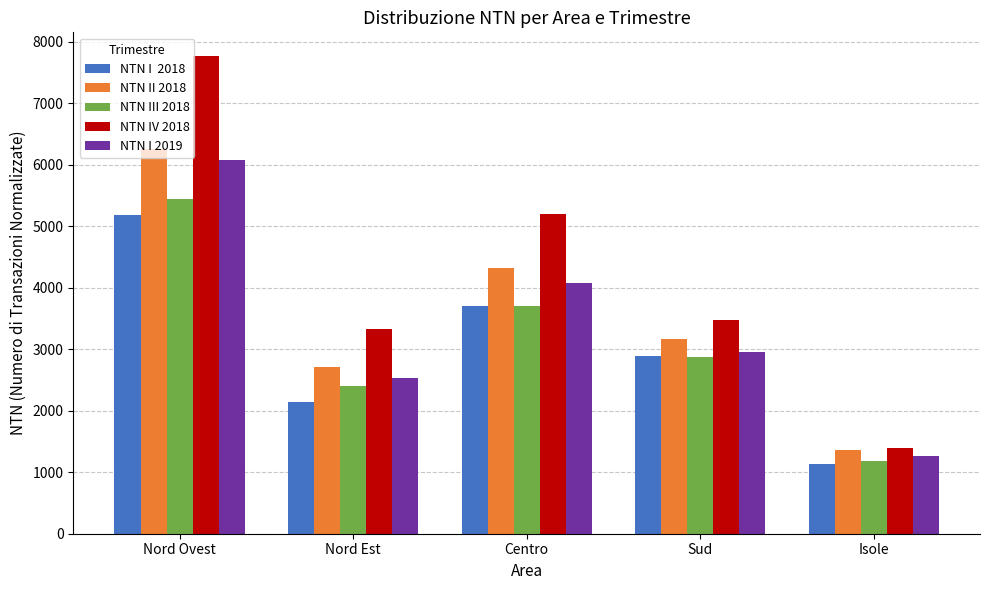

What is the total value across all series at Nord Ovest?

30719.5